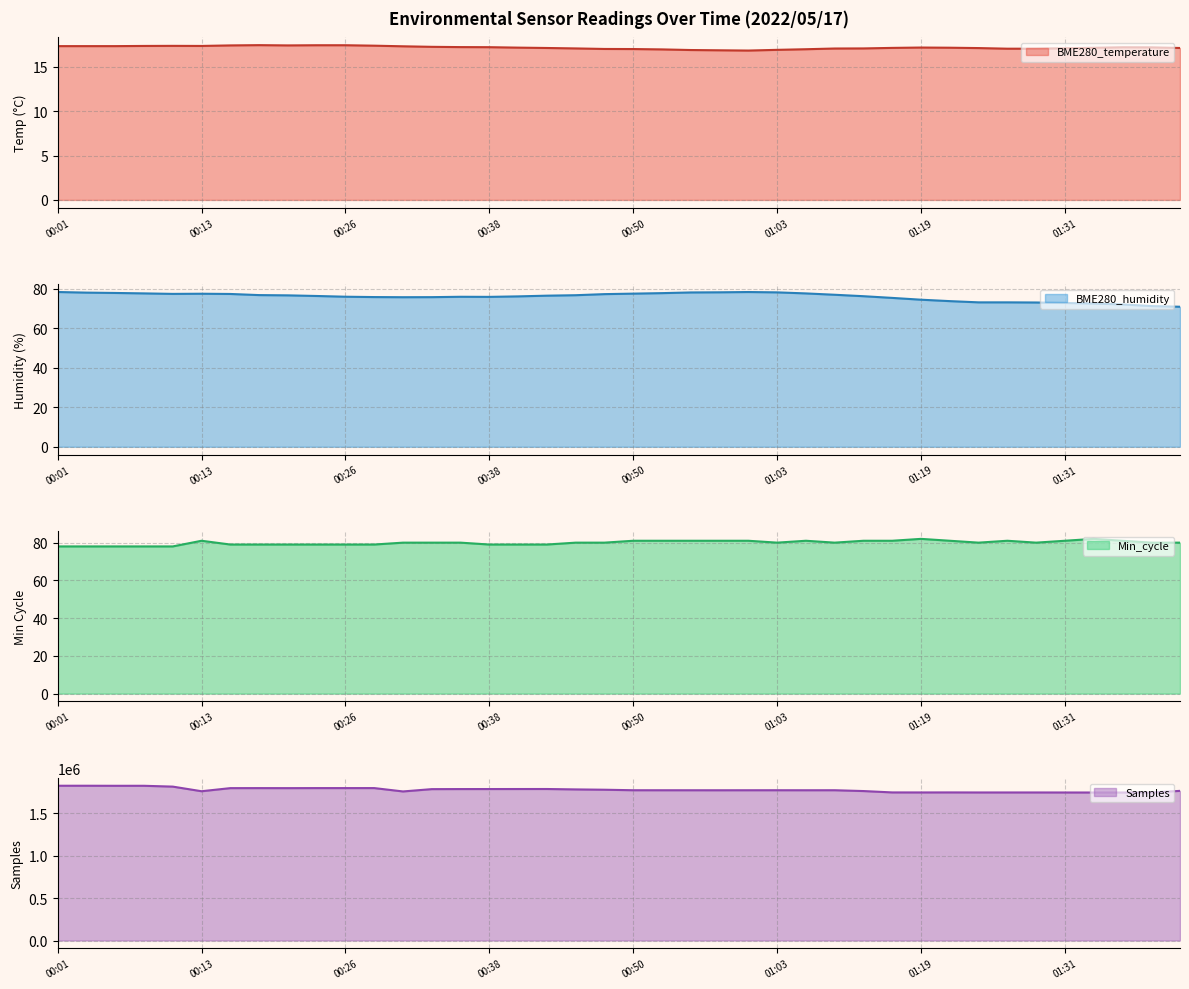

What is the difference between the highest and lowest values at 01:26?

1745613.9